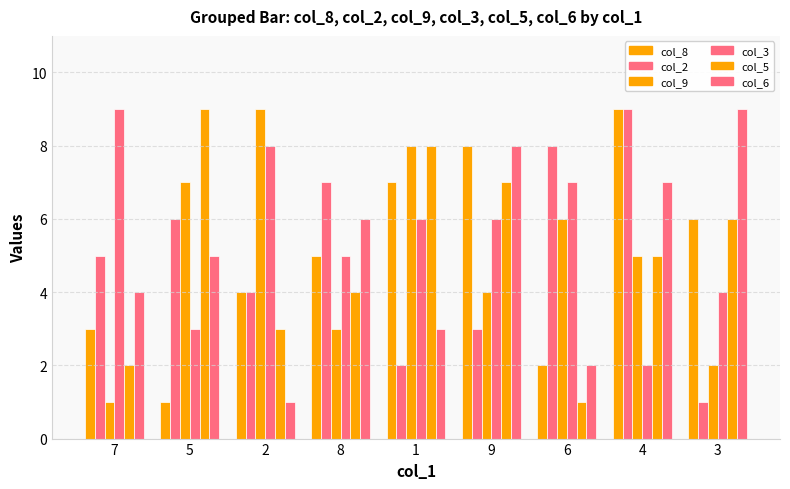

Rank the series by their maximum value, from highest to lowest.

col_8, col_2, col_9, col_3, col_5, col_6